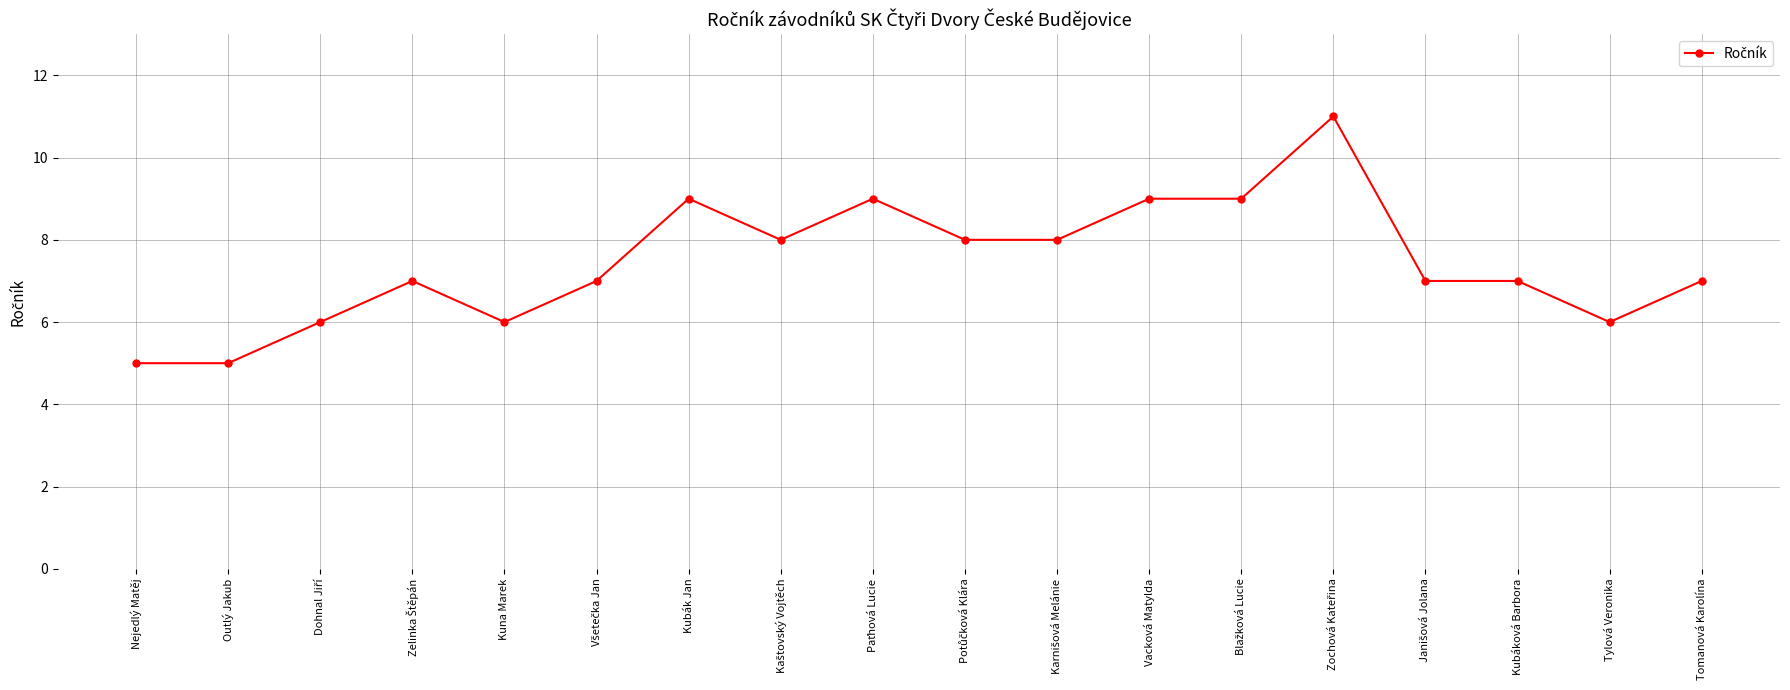

The value at Nejedlý Matěj is 5. True or false?

True